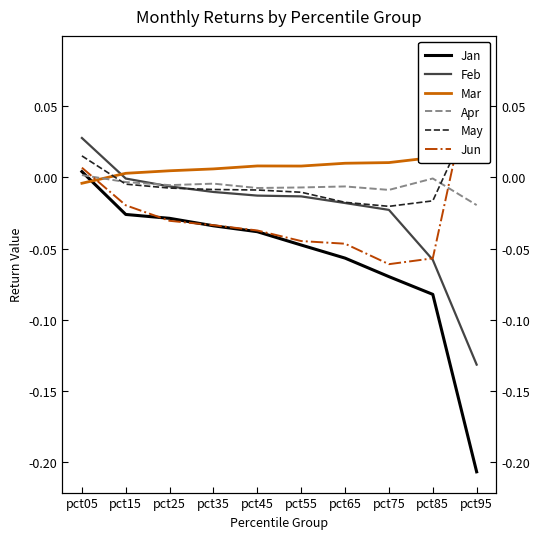

True or false: Jan and Apr cross at least once.

True